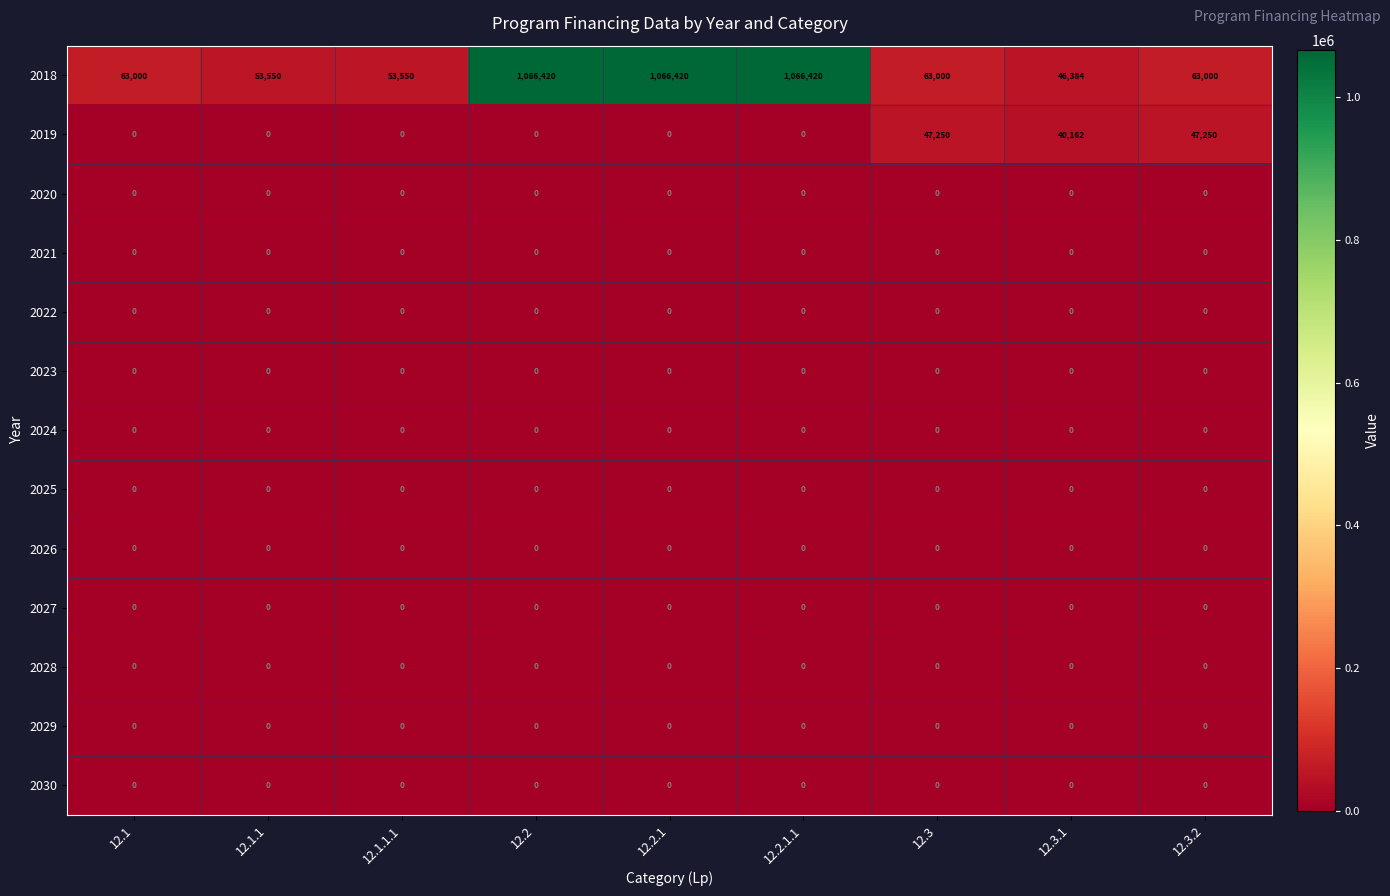

The value of 2027 at 12.1.1.1 is 0. True or false?

True